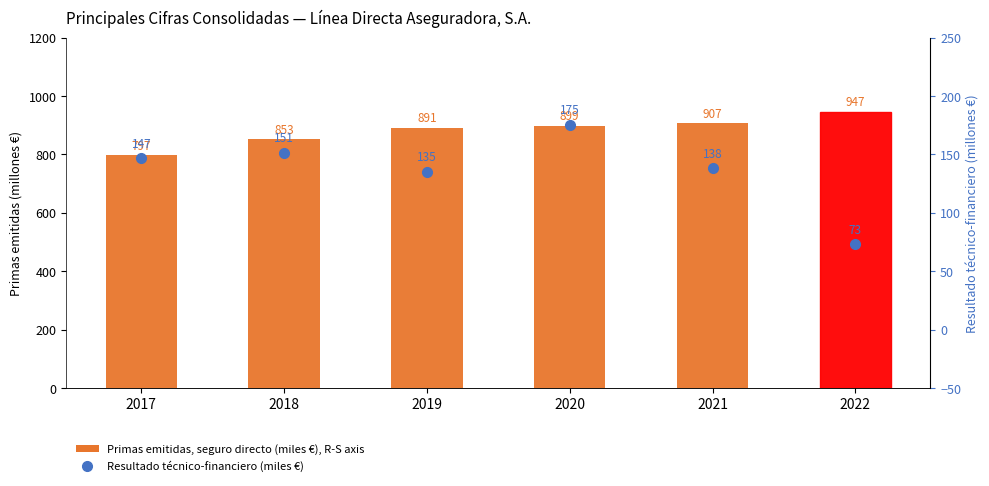

How many data points in Resultado técnico-financiero (miles €) are less than 146?

3